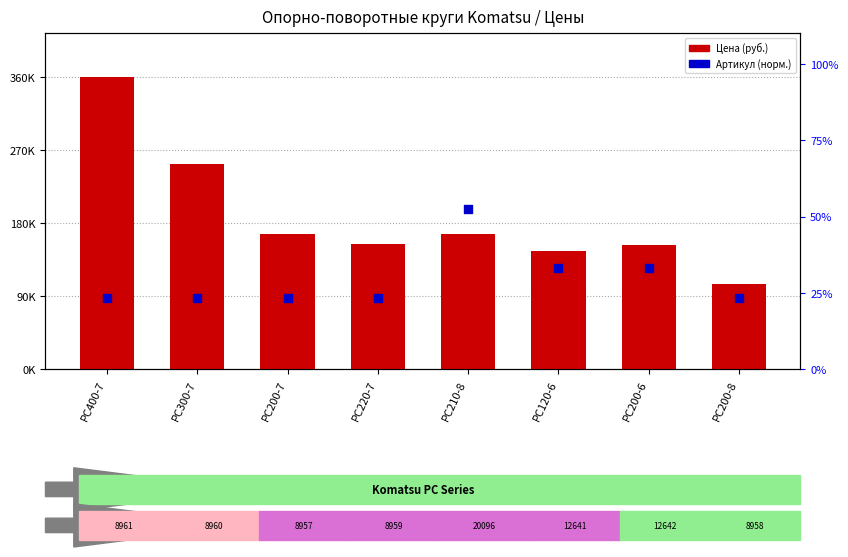

At which category is the sum across all series the highest?

PC400-7